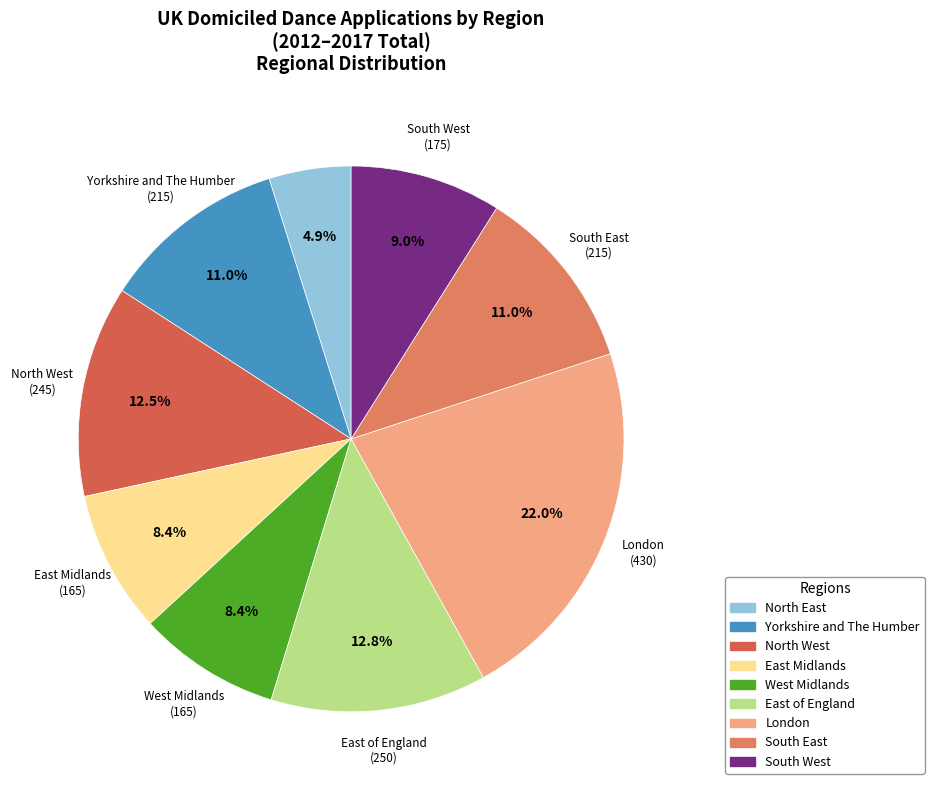

Which category has the biggest portion of the pie?

London